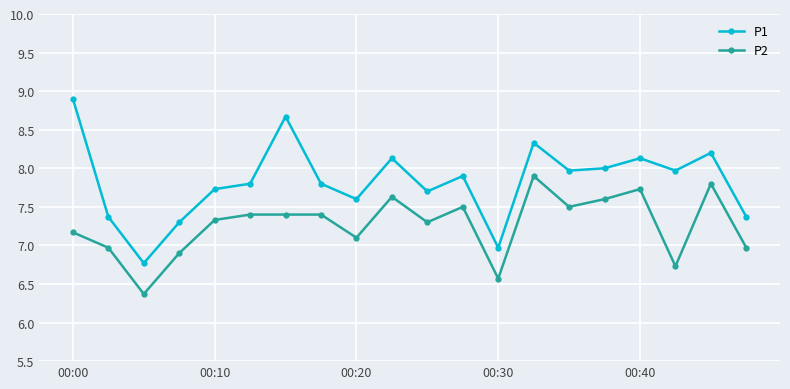

Reading right to left, transcribe all the data shown in this chart.

P1: 7.4	8.2	8.0	8.1	8.0	8.0	8.3	7.0	7.9	7.7	8.1	7.6	7.8	8.7	7.8	7.7	7.3	6.8	7.4	8.9
P2: 7.0	7.8	6.7	7.7	7.6	7.5	7.9	6.6	7.5	7.3	7.6	7.1	7.4	7.4	7.4	7.3	6.9	6.4	7.0	7.2